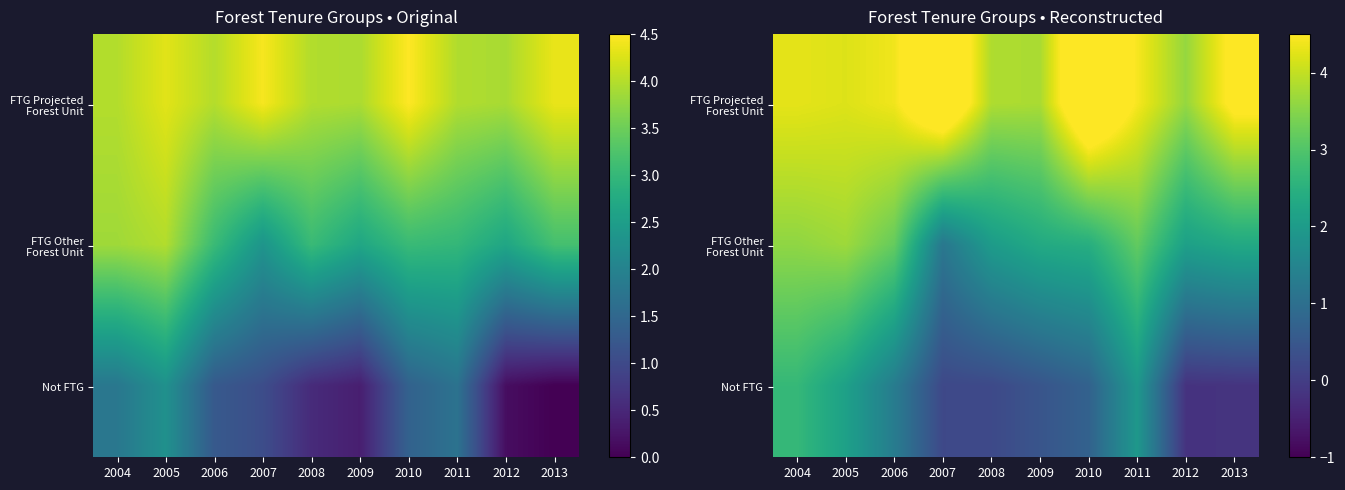

Rank the series by their average value, from lowest to highest.

Not FTG, FTG Other Forest Unit, FTG Projected Forest Unit